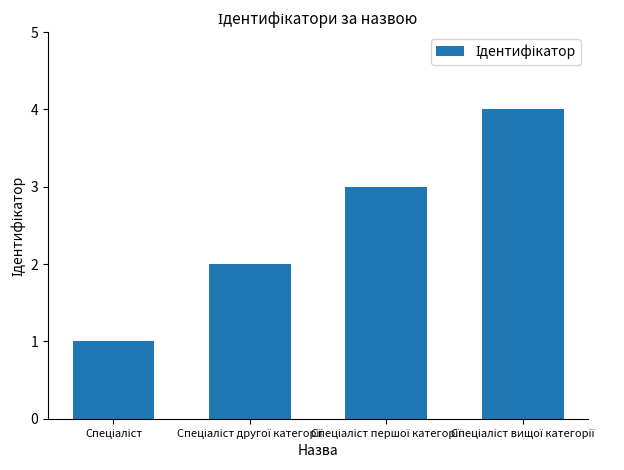

What is the sum of all values?

10